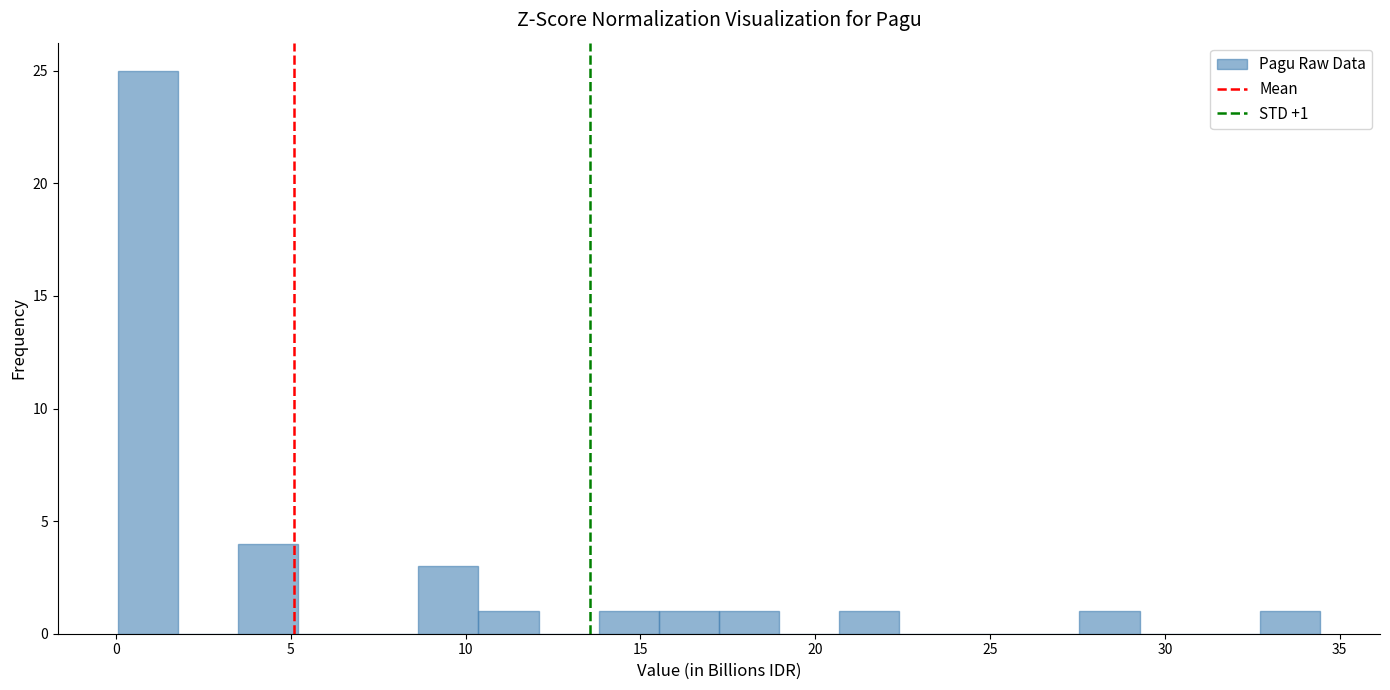

Around what value on the x-axis is the tallest bar? Give the approximate position of its centre, as read against the axis.

1.0